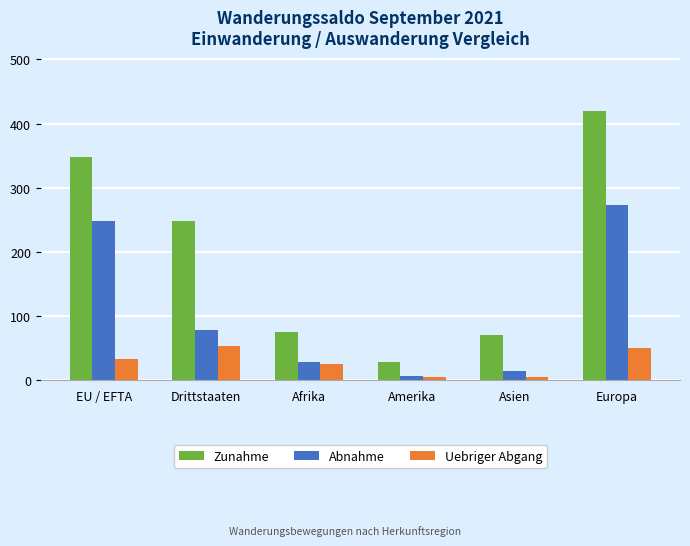

The value of Uebriger Abgang at Europa is 50. True or false?

True